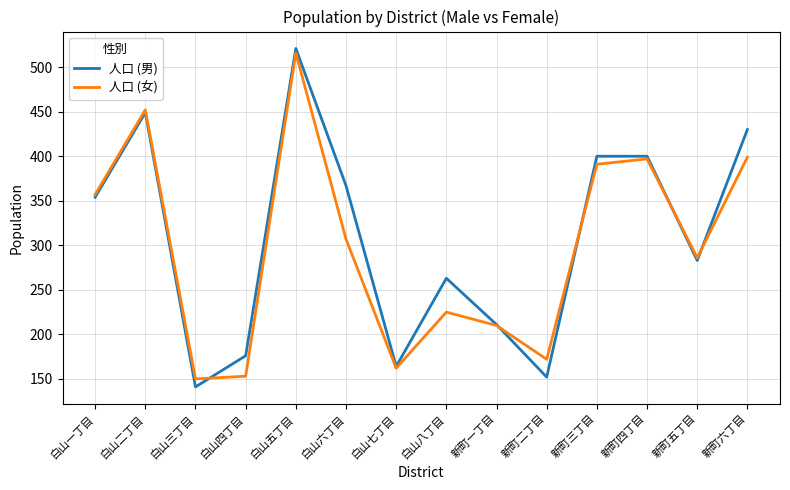

What is the average value of the 人口 (女) series?

298